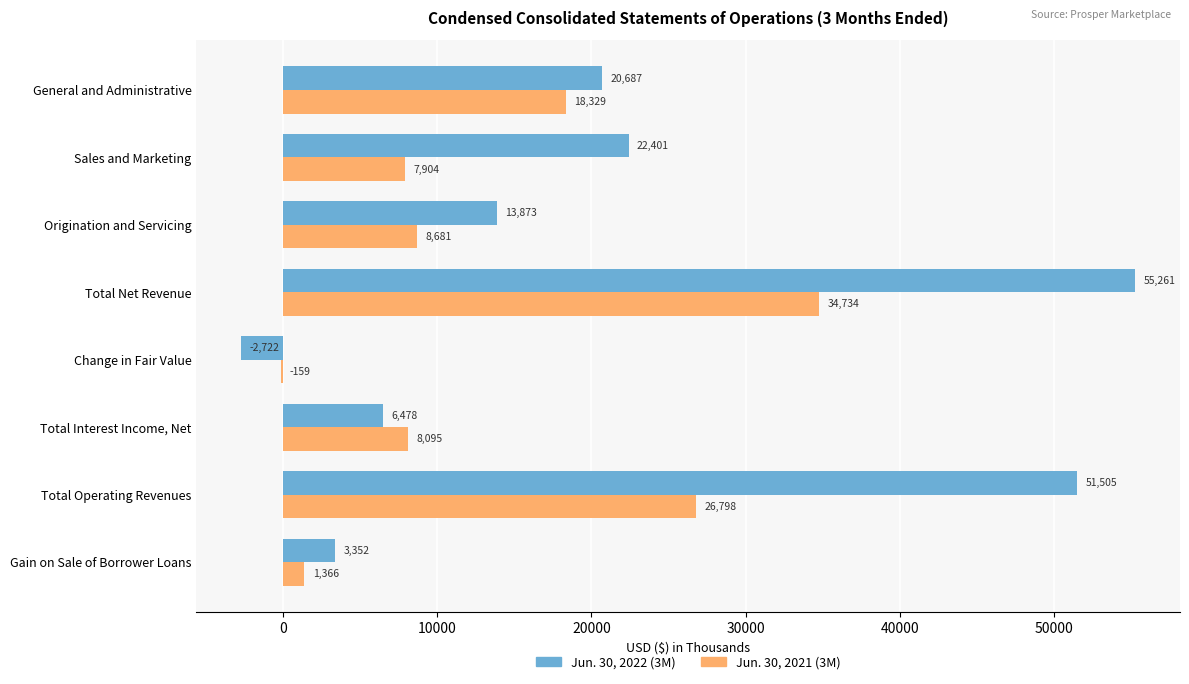

Which category has the highest value across all series?

Total Net Revenue